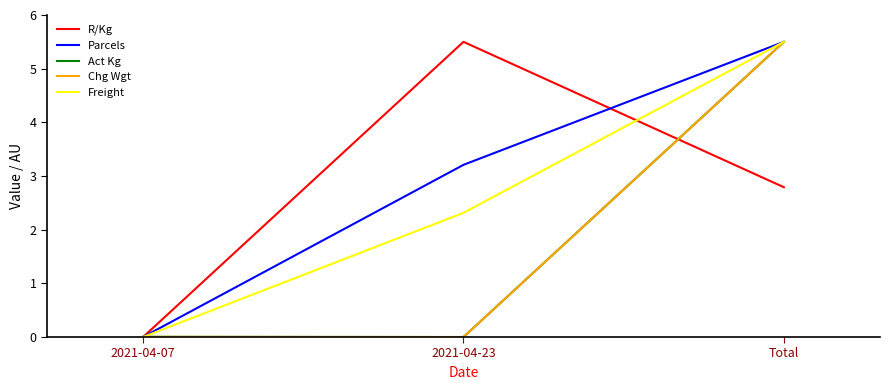

Reading left to right, transcribe all the data shown in this chart.

R/Kg: 0.0	5.5	2.8
Parcels: 0.0	3.2	5.5
Act Kg: 0.0	0.0	5.5
Chg Wgt: 0.0	0.0	5.5
Freight: 0.0	2.3	5.5